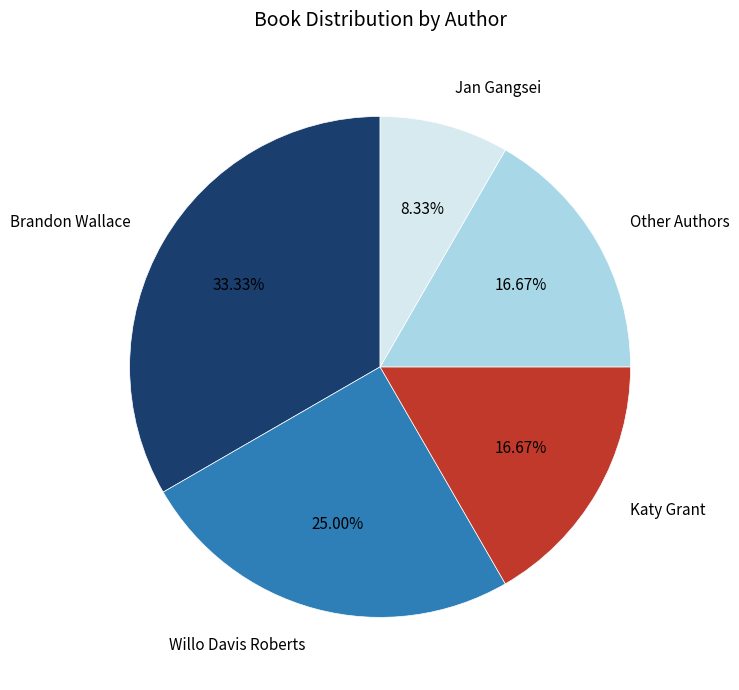

Is there any slice that represents more than half of the pie?

No